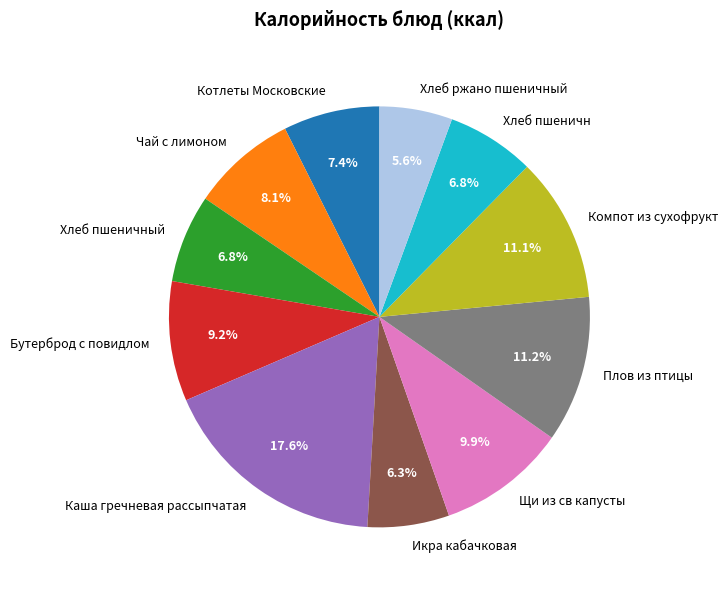

Does Компот из сухофрукт represent more than half of the total?

No